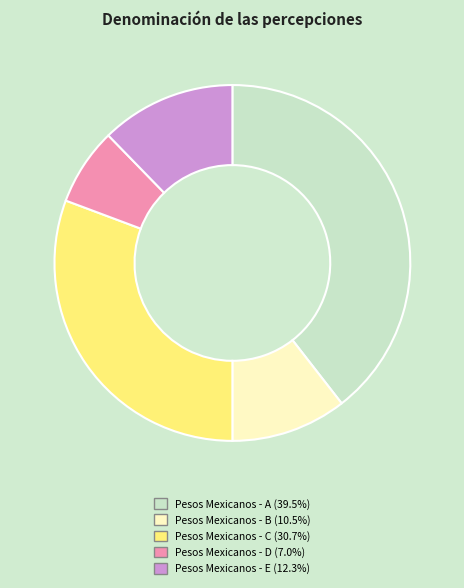

Does any single category account for the majority?

No